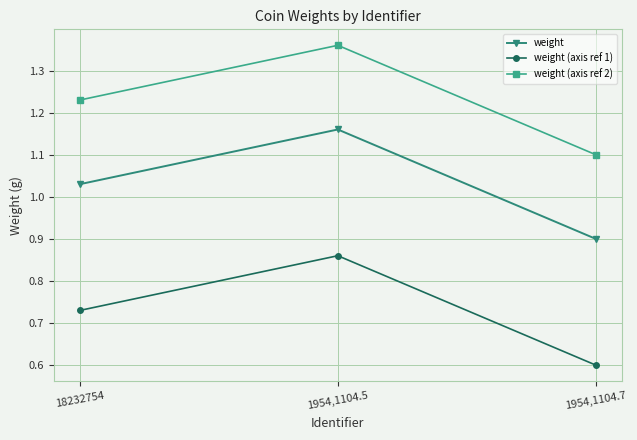

How many weight values are between 0 and 1?

1